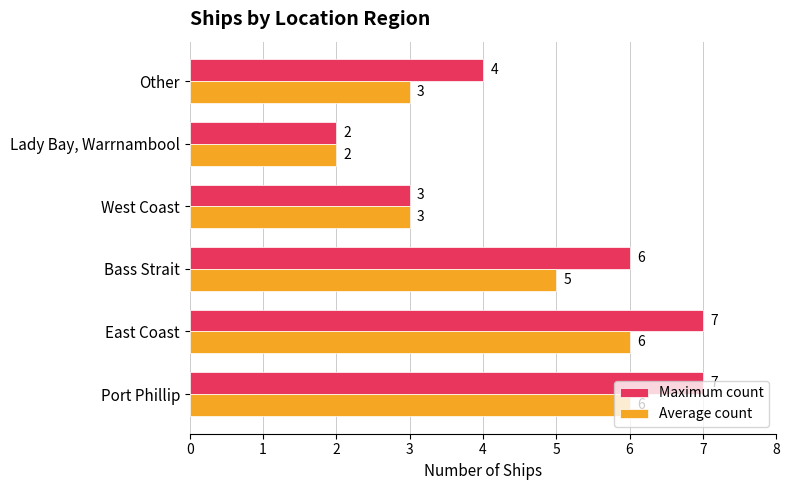

How many data points in Average count are less than 5?

3